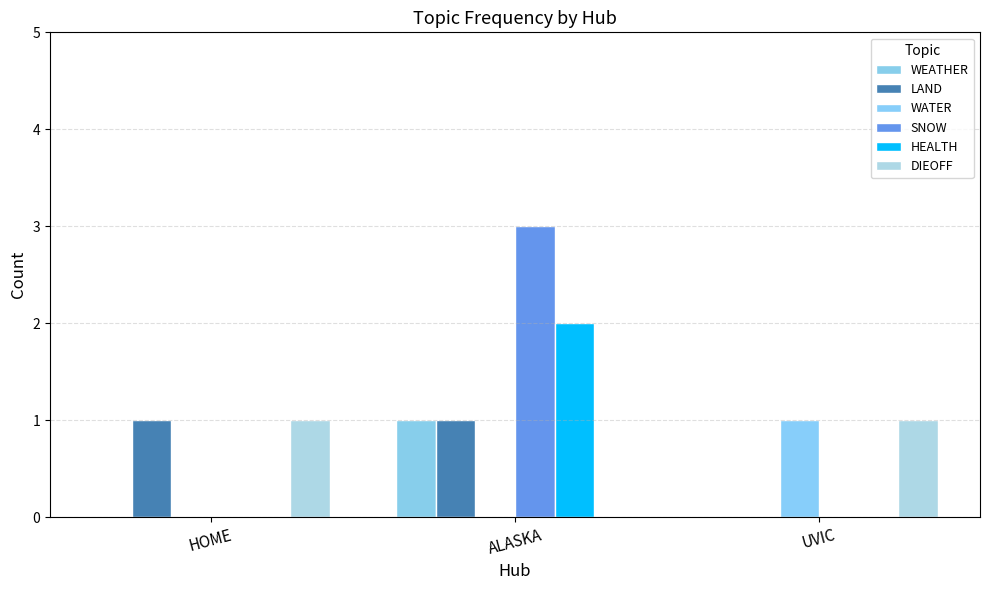

Reading left to right, list all the values displayed in this chart.

WEATHER: 0	1	0
LAND: 1	1	0
WATER: 0	0	1
SNOW: 0	3	0
HEALTH: 0	2	0
DIEOFF: 1	0	1